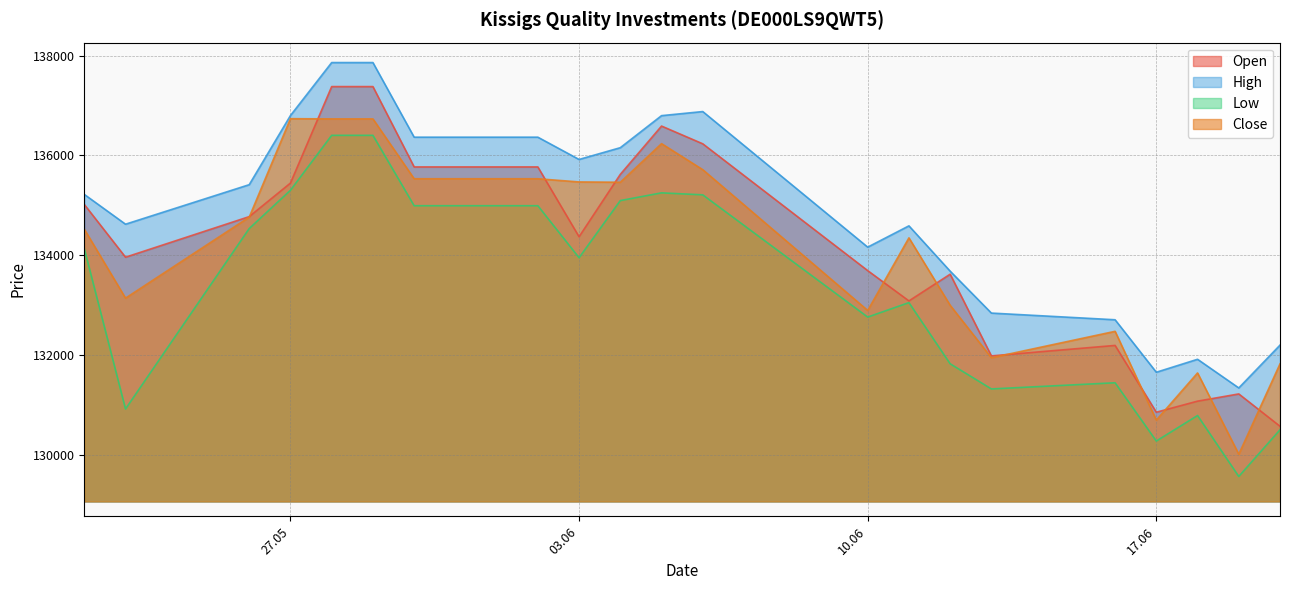

Where does the High series first go above 135219?

26.05.2025